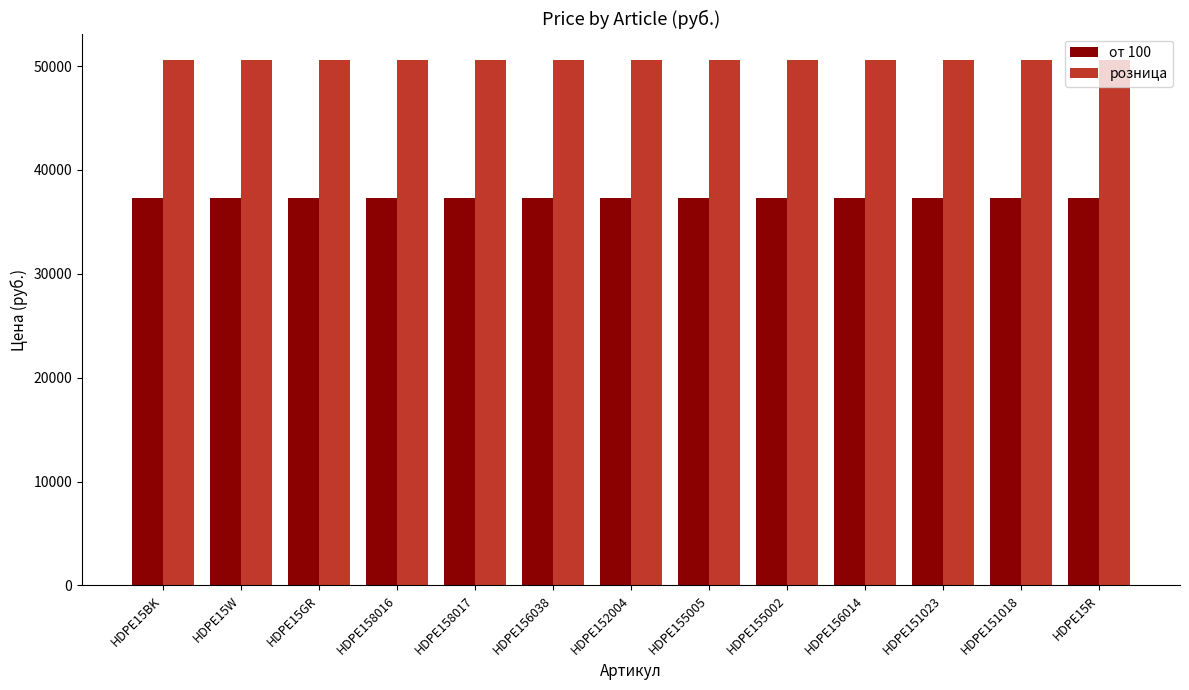

At how many categories does at least one series exceed 48265?

13